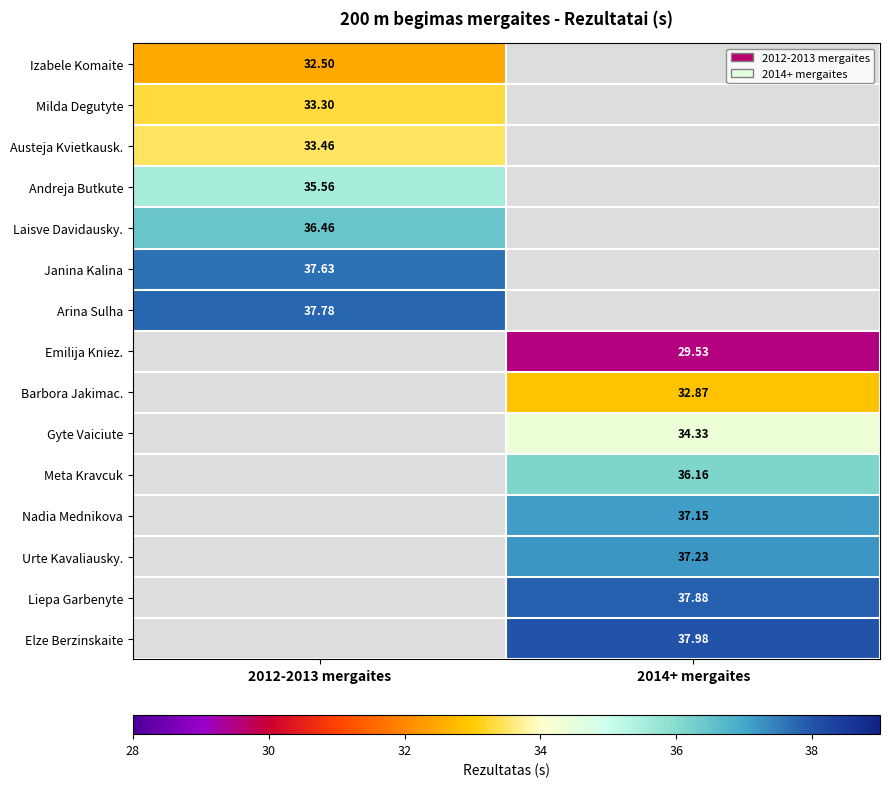

The value of Nadia Mednikova at 2014+ mergaites is 62.9. True or false?

False